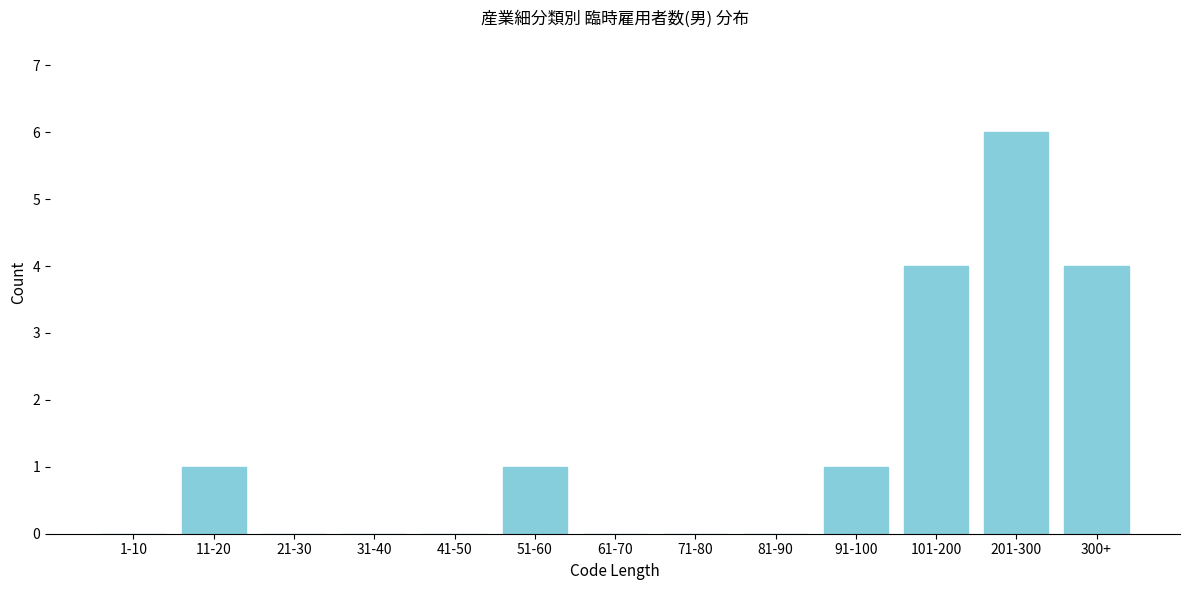

Reading left to right, what are all the values shown in this chart?

1-10=0	11-20=1	21-30=0	31-40=0	41-50=0	51-60=1	61-70=0	71-80=0	81-90=0	91-100=1	101-200=4	201-300=6	300+=4